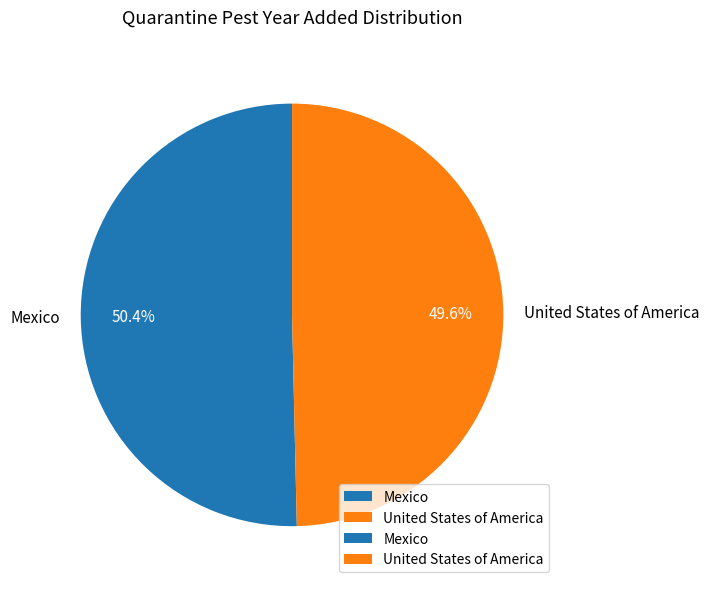

Which has a higher value, Mexico or United States of America?

Mexico